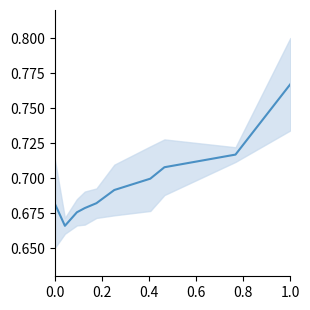

Is it true that the value at 0.0 is 0.5?

False